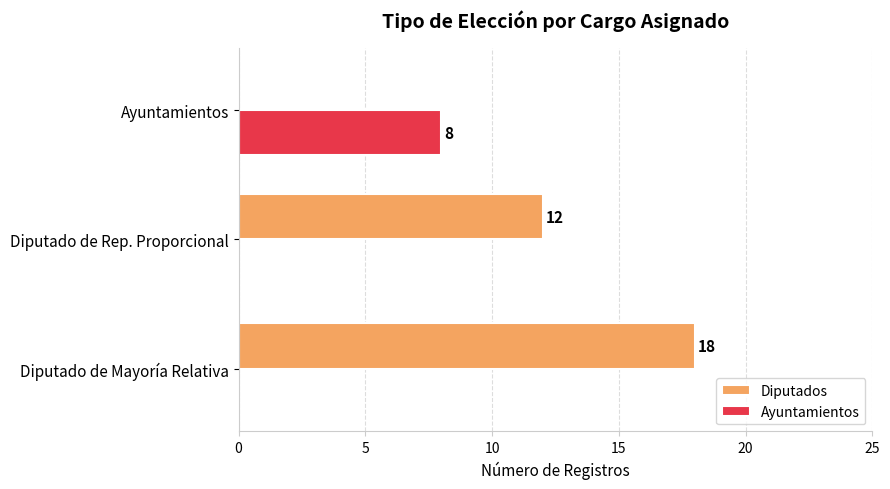

What are all the series names shown in the legend?

Diputados, Ayuntamientos